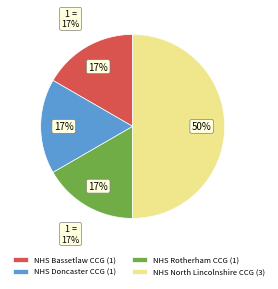

To the nearest percent, what is the average slice percentage?

25%